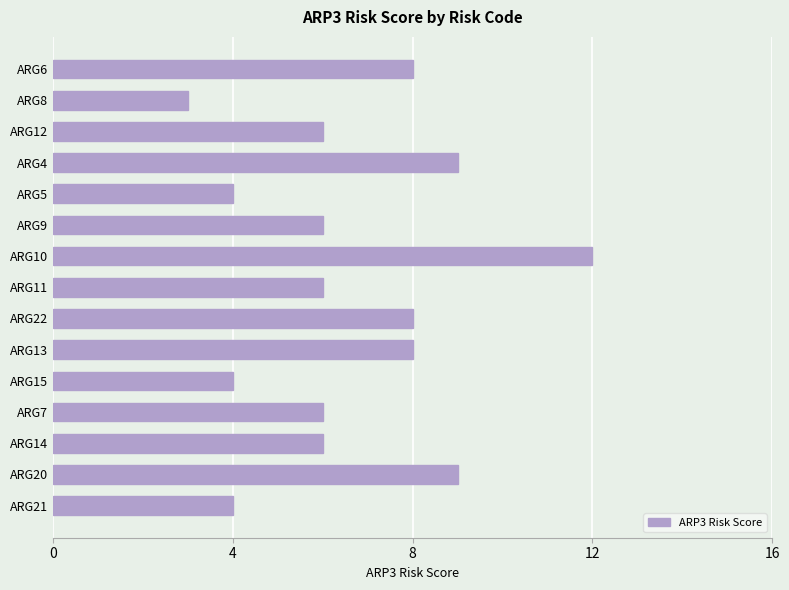

True or false: the data shows 10 at ARG12.

False